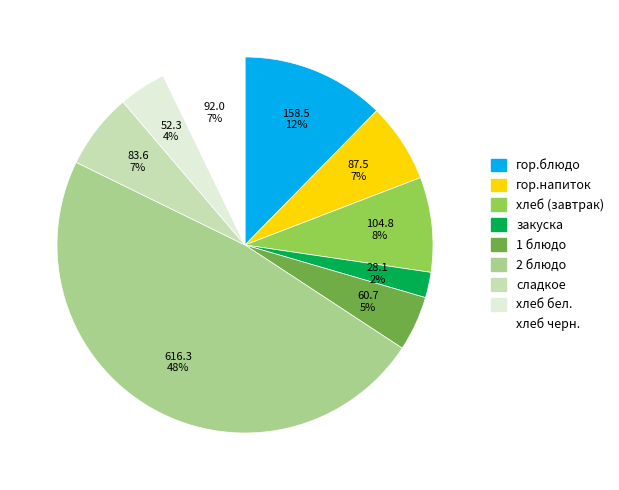

To the nearest percent, what is the average slice percentage?

11%